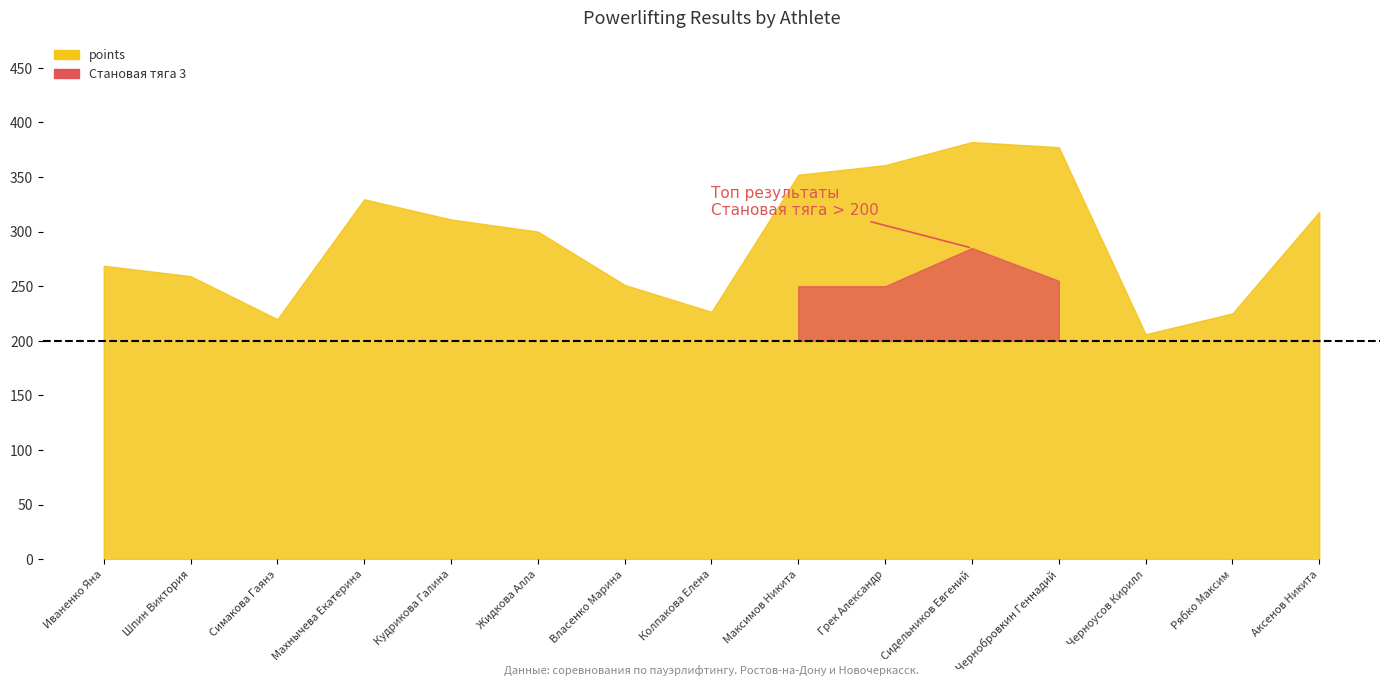

What is the label of the 11th point from the left?

Сидельников Евгений